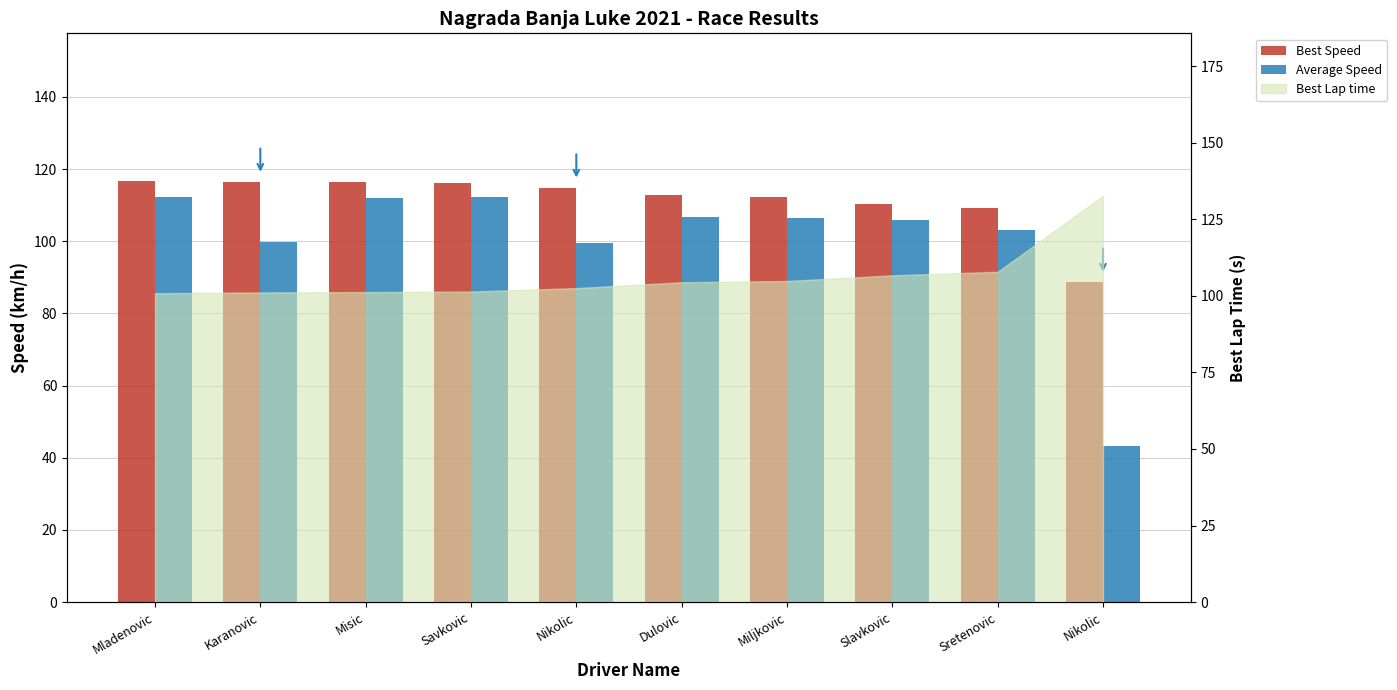

What is the difference between the Average Speed values at Karanovic and Savkovic?

12.4